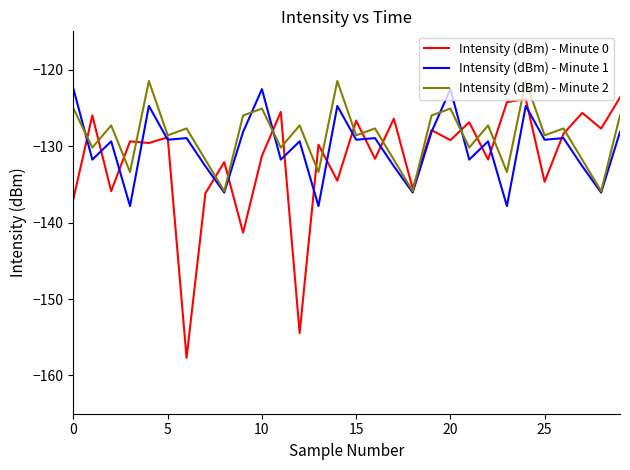

What are all the series names shown in the legend?

Intensity (dBm) - Minute 0, Intensity (dBm) - Minute 1, Intensity (dBm) - Minute 2